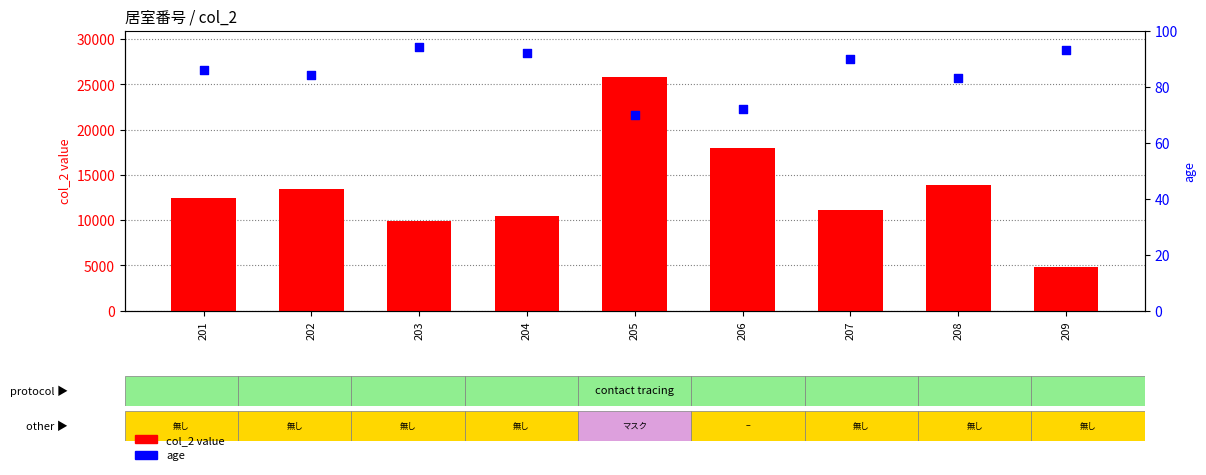

What is the total value across all series at 203?

9989